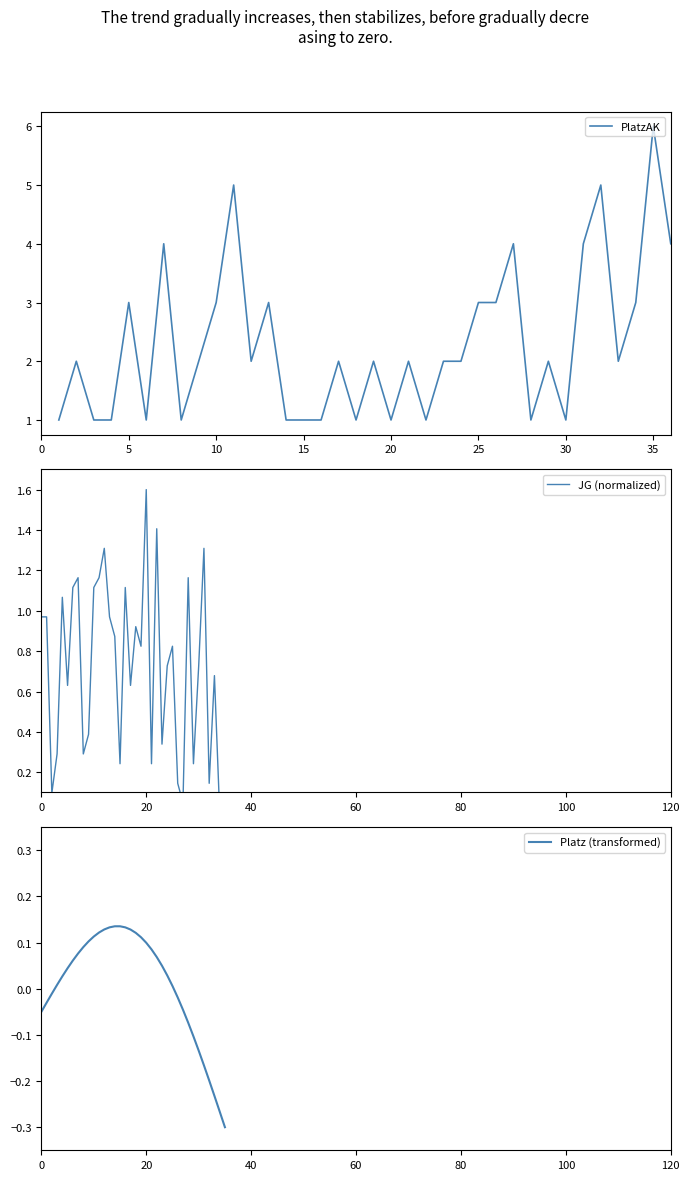

How many times do JG (normalized) and PlatzAK cross each other?

2